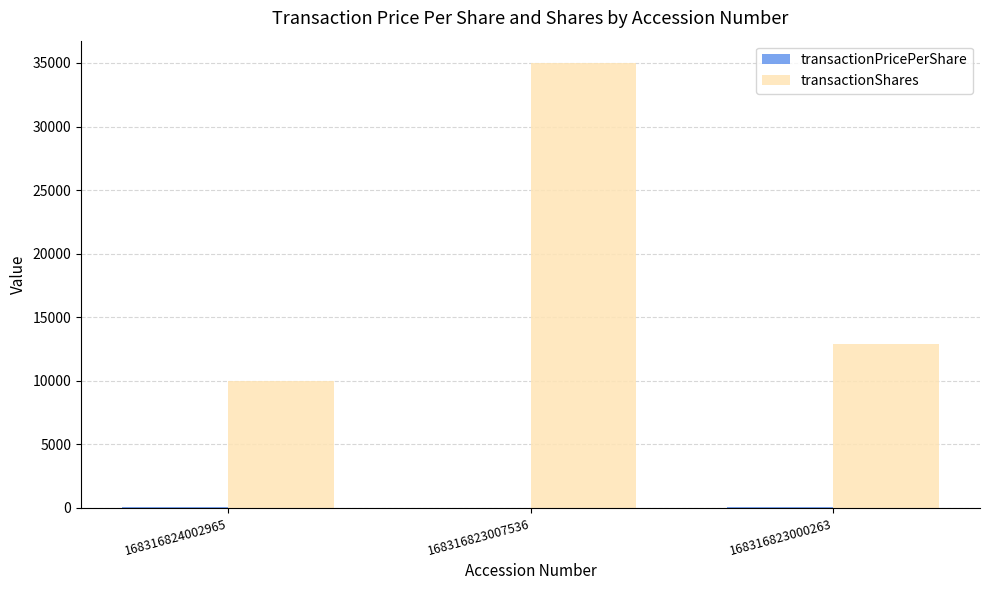

At which label is transactionShares closest to 22500?

168316823000263